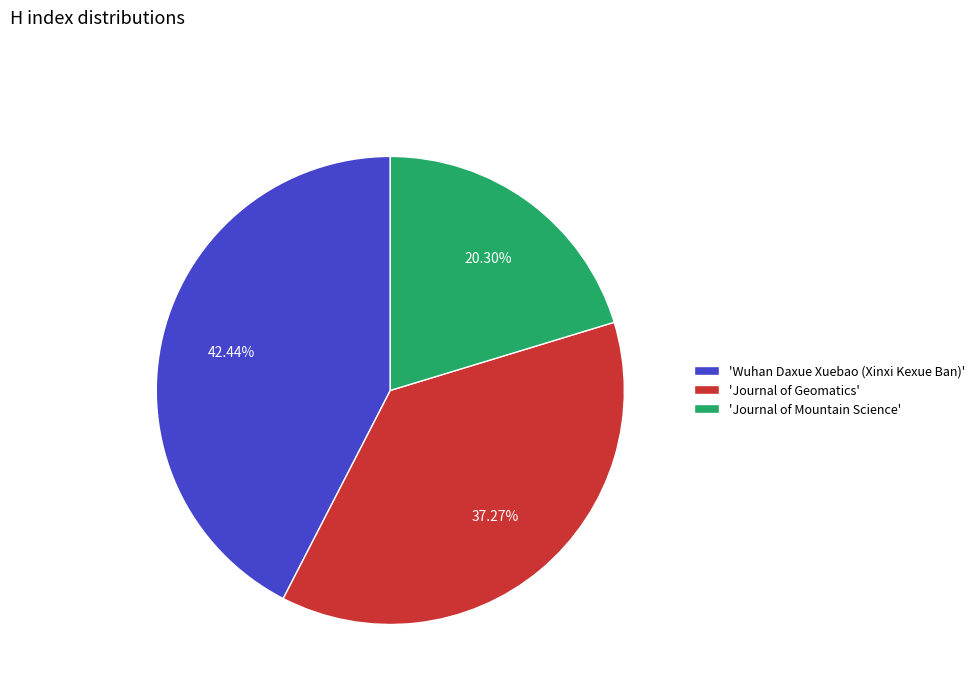

Approximately how many times larger is the value at 'Wuhan Daxue Xuebao (Xinxi Kexue Ban)' compared to 'Journal of Mountain Science'?

2.1